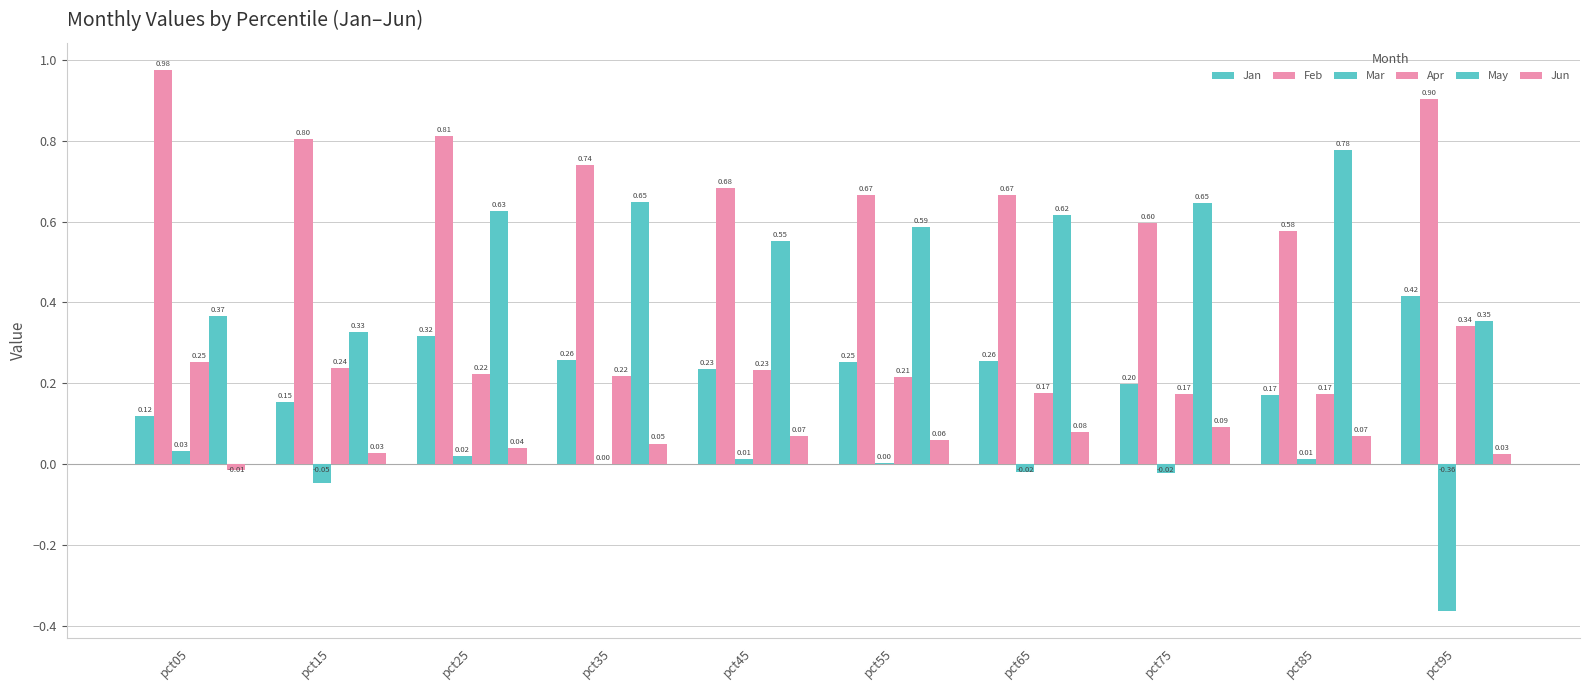

How many distinct data groups are displayed?

6